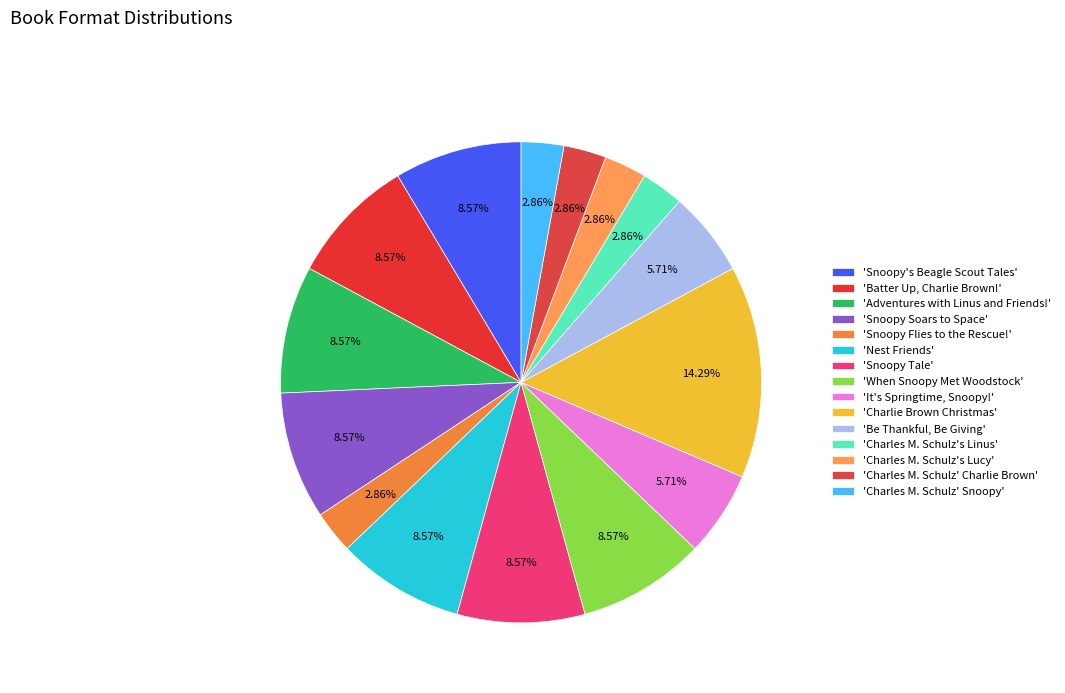

Which slice is the largest?

'Charlie Brown Christmas'